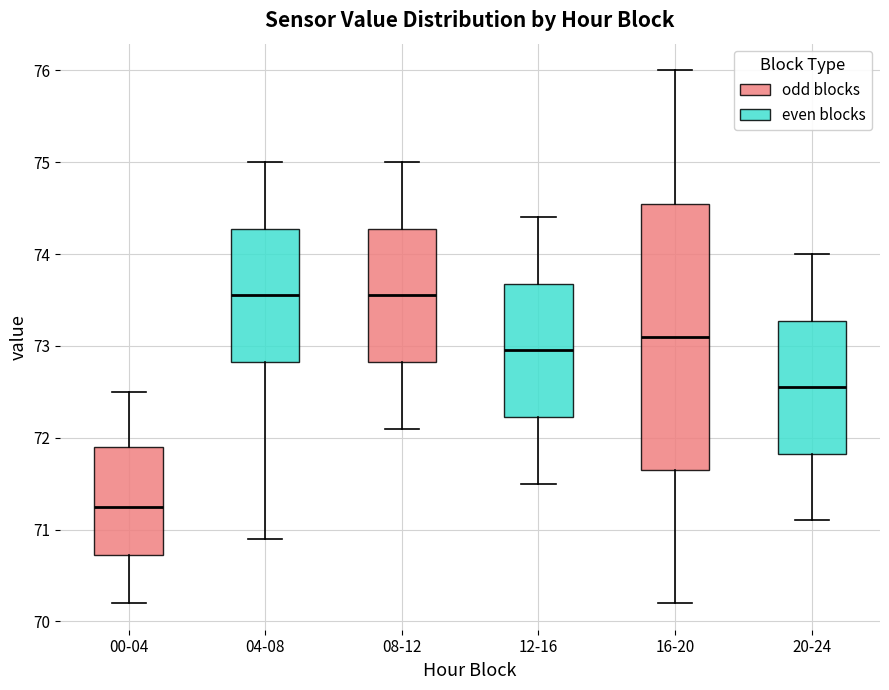

Which box is the tallest, from its lower edge to its upper edge?

16-20